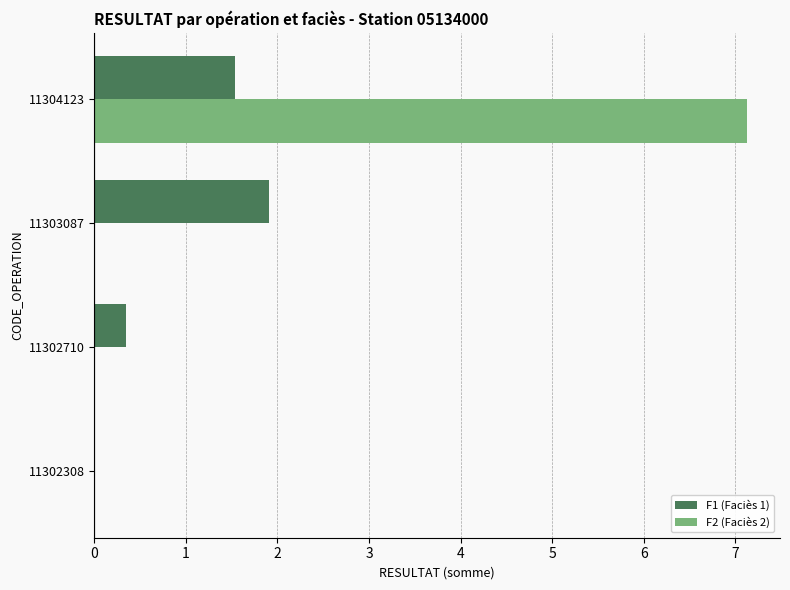

Is it true that F2 (Faciès 2) equals 0.0 at 11303087?

True